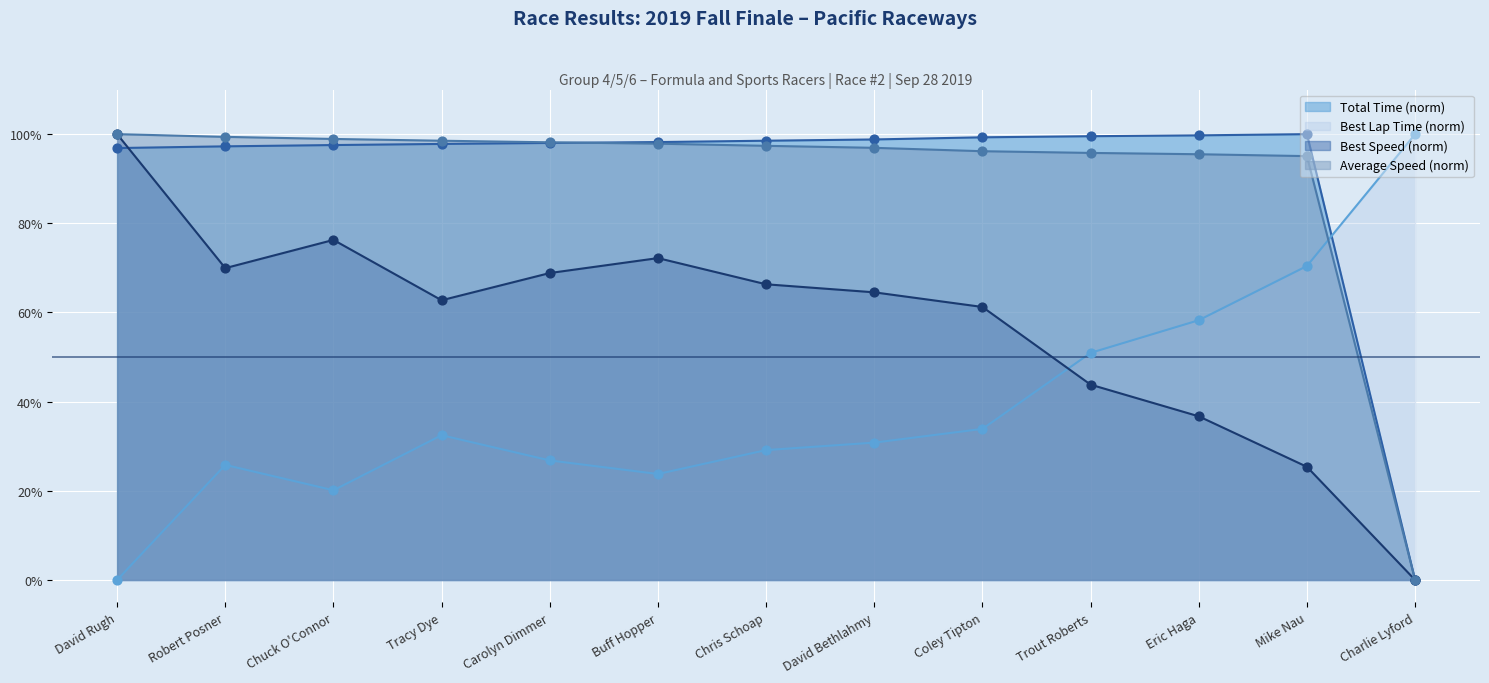

At which category is the sum across all series the highest?

David Rugh